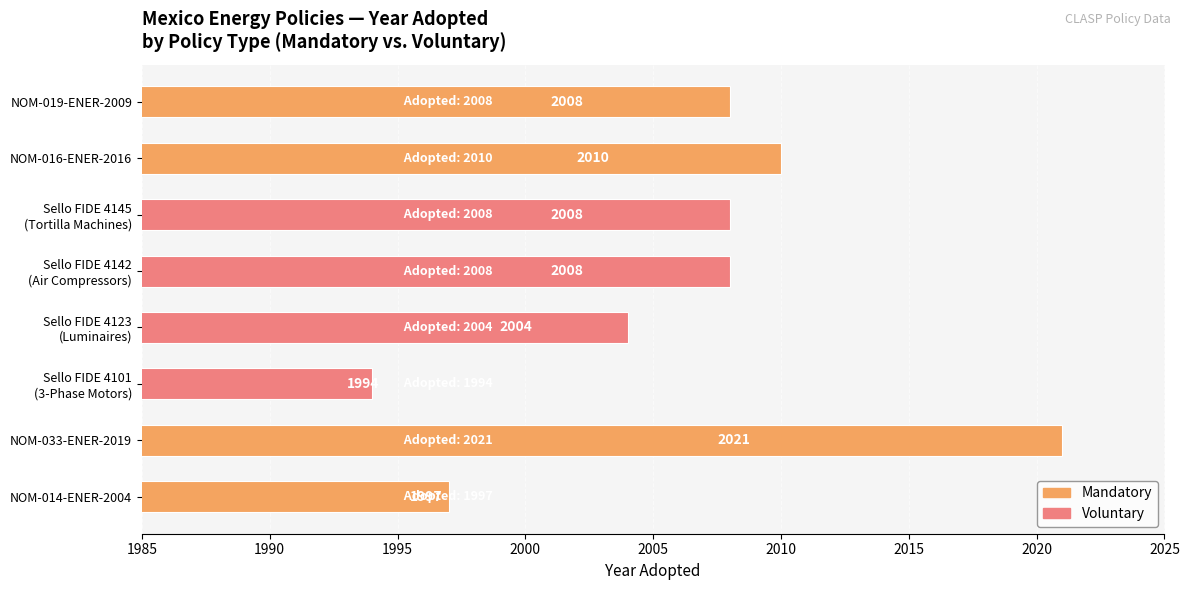

What is the greatest value displayed?

2021